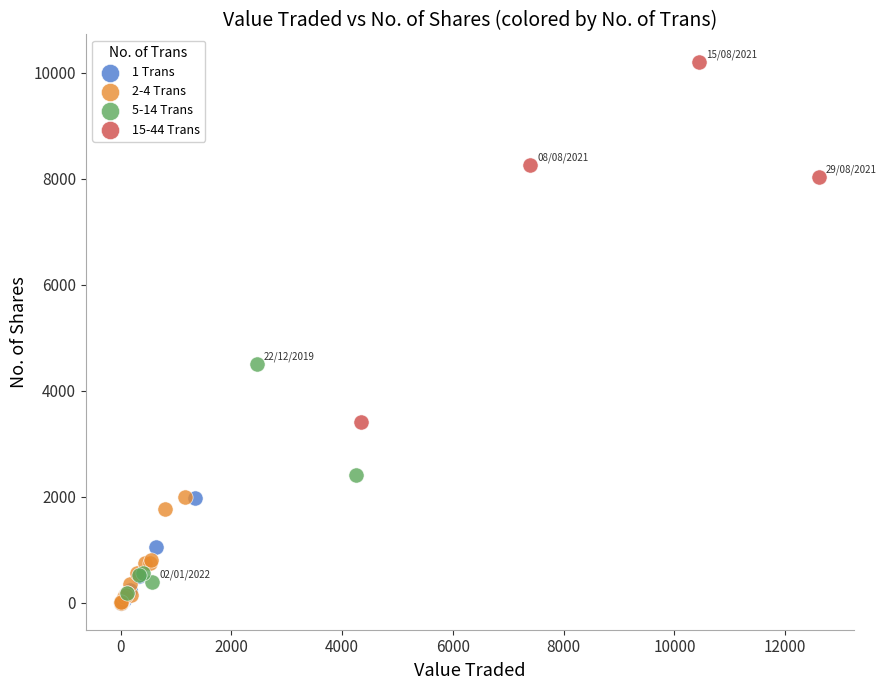

Which series contains the highest Y value?

15-44 Trans